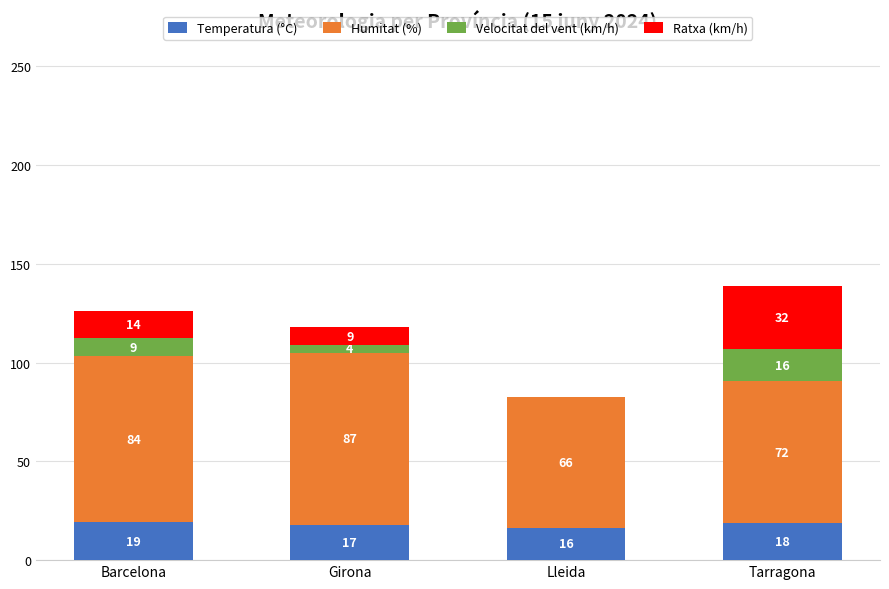

At which category is the sum across all series the highest?

Tarragona